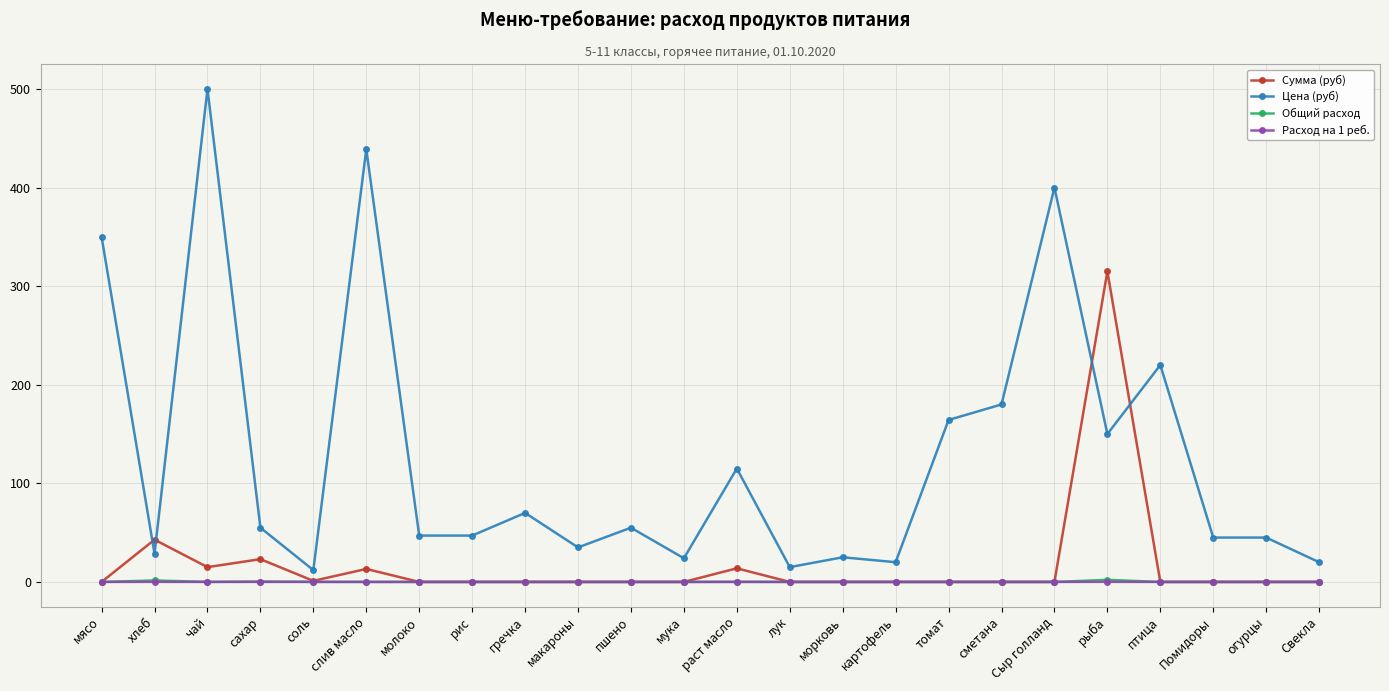

How many lines are shown in the chart?

4